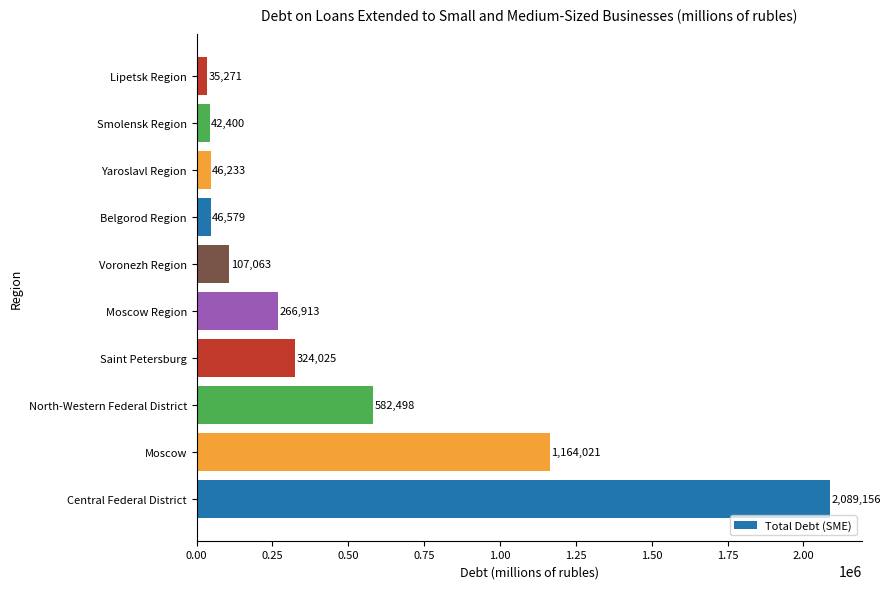

How many data points does each series have?

10